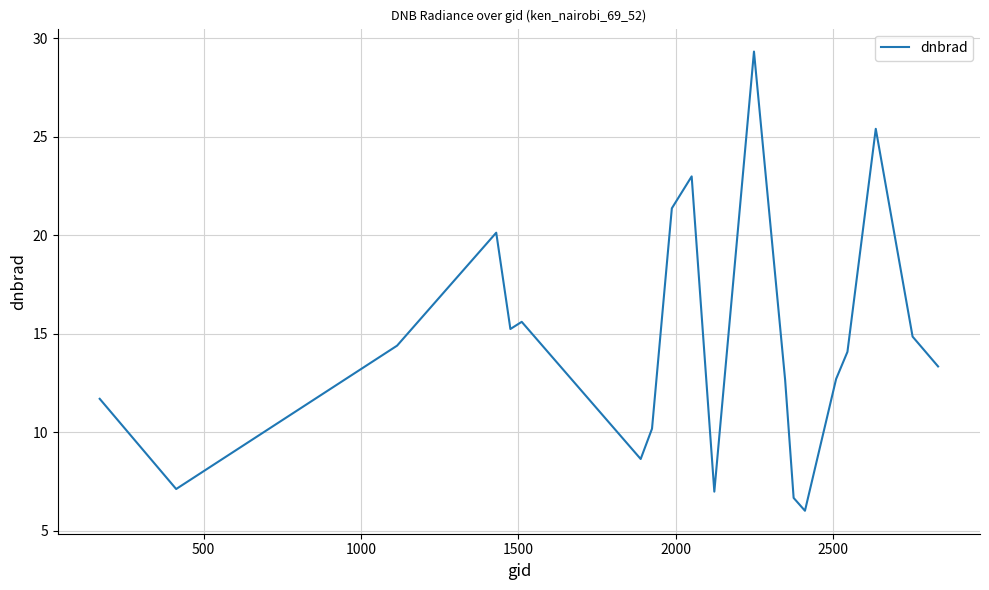

What is the sum of all values?

289.4